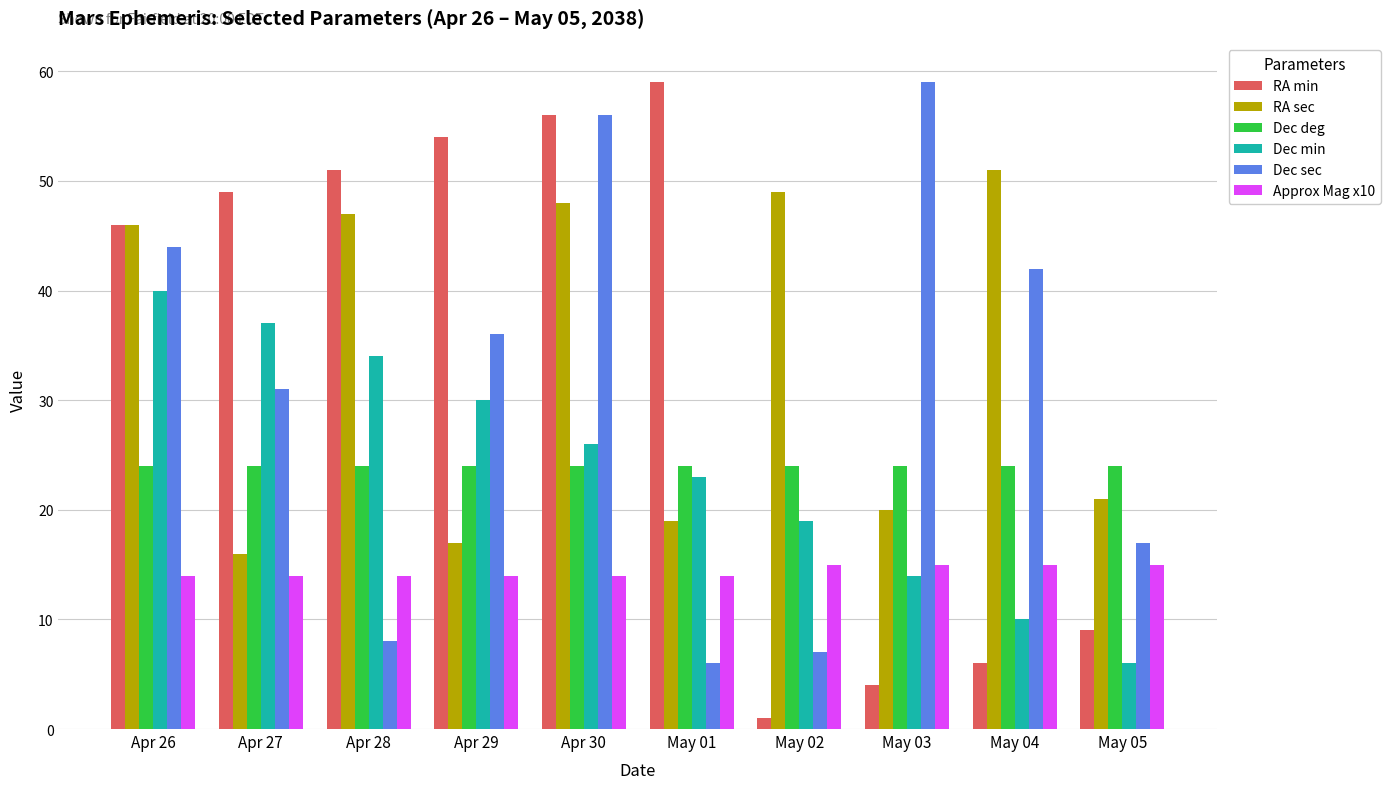

At how many categories does at least one series exceed 17?

10